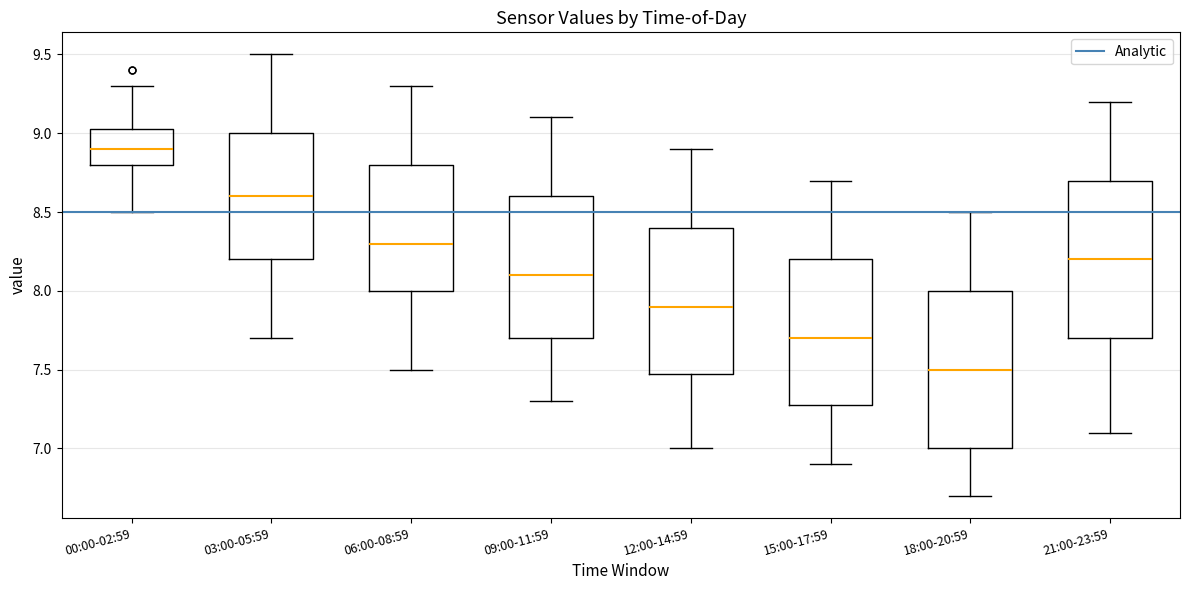

Which box's median line is the lowest?

18:00-20:59